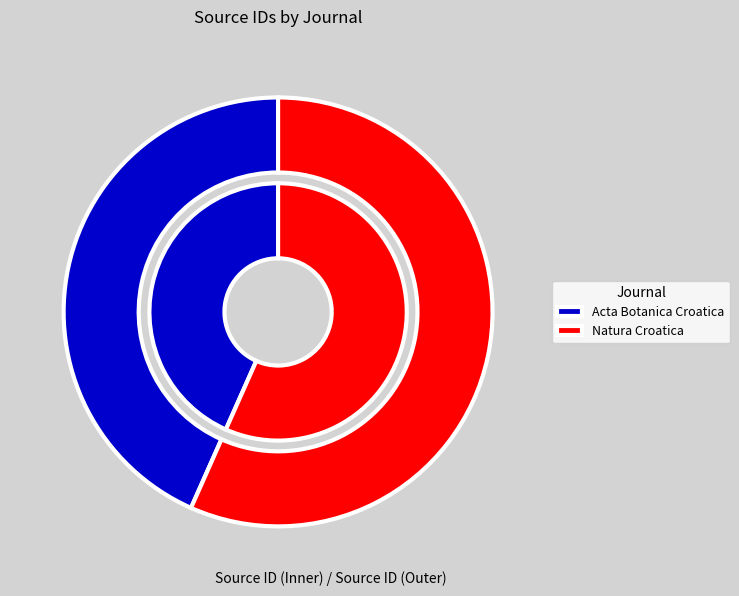

Is there a majority slice in this chart?

Yes